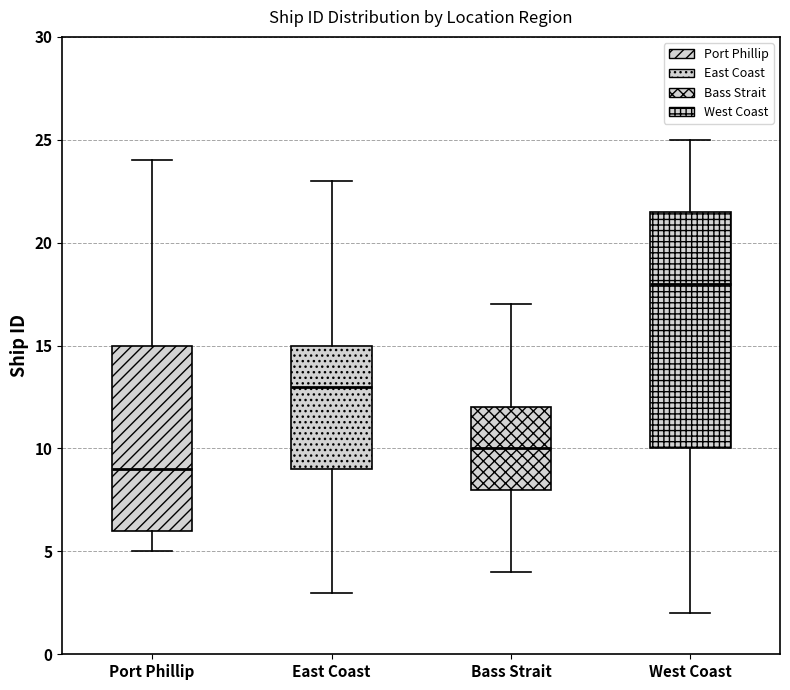

Where does the median line of the box for East Coast sit on the y-axis? The values are not printed on the chart, so give them approximately, as read against the axis.

13.0